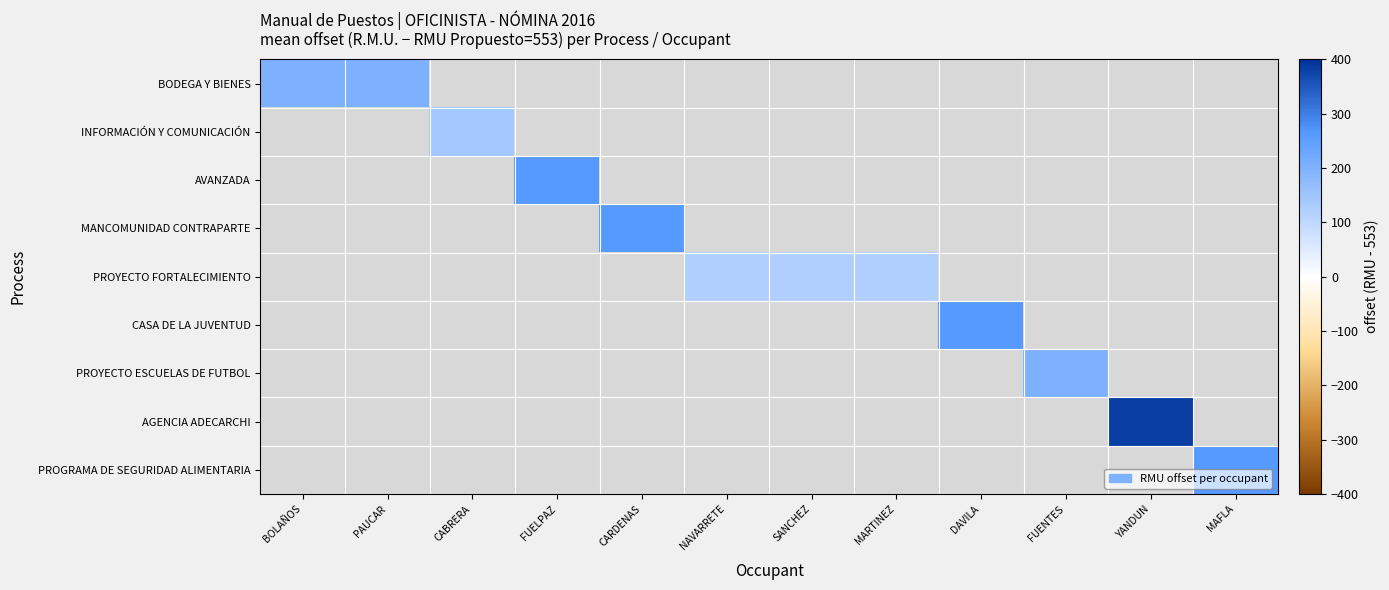

Rank the categories by PROGRAMA DE SEGURIDAD ALIMENTARIA value from lowest to highest.

BOLAÑOS, PAUCAR, CABRERA, FUELPAZ, CARDENAS, NAVARRETE, SANCHEZ, MARTINEZ, DAVILA, FUENTES, YANDUN, MAFLA